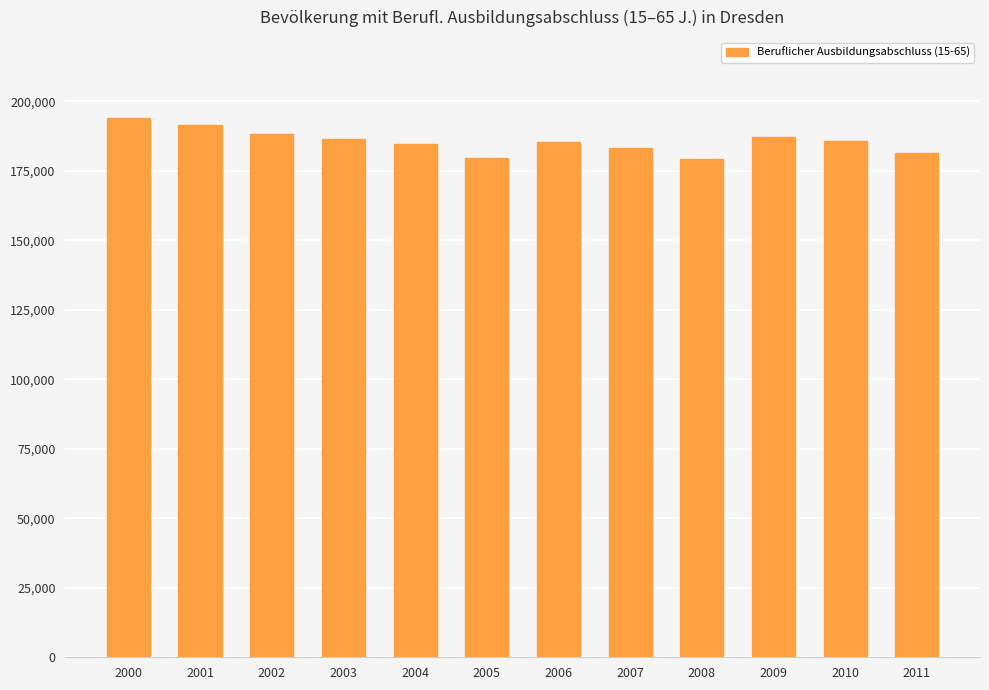

The chart shows a value of 129591 at 2010. True or false?

False